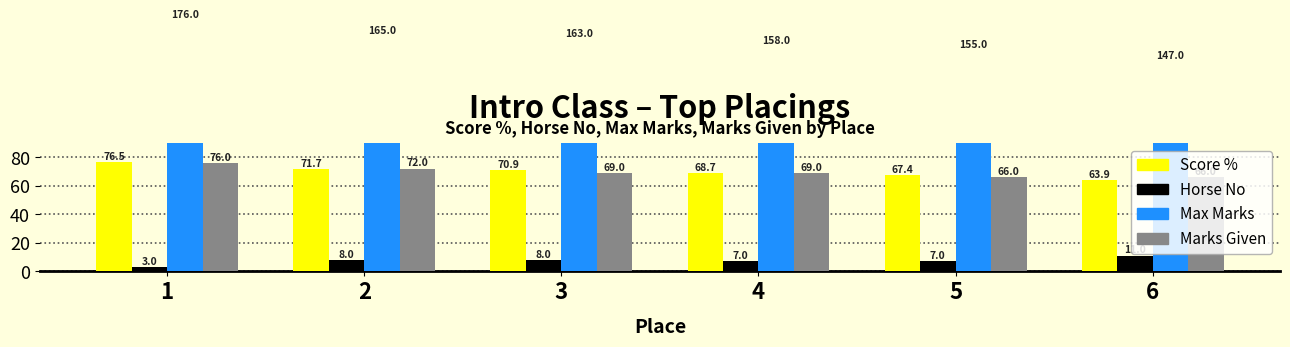

Rank the series at 2 from lowest to highest value.

Horse No, Score %, Marks Given, Max Marks